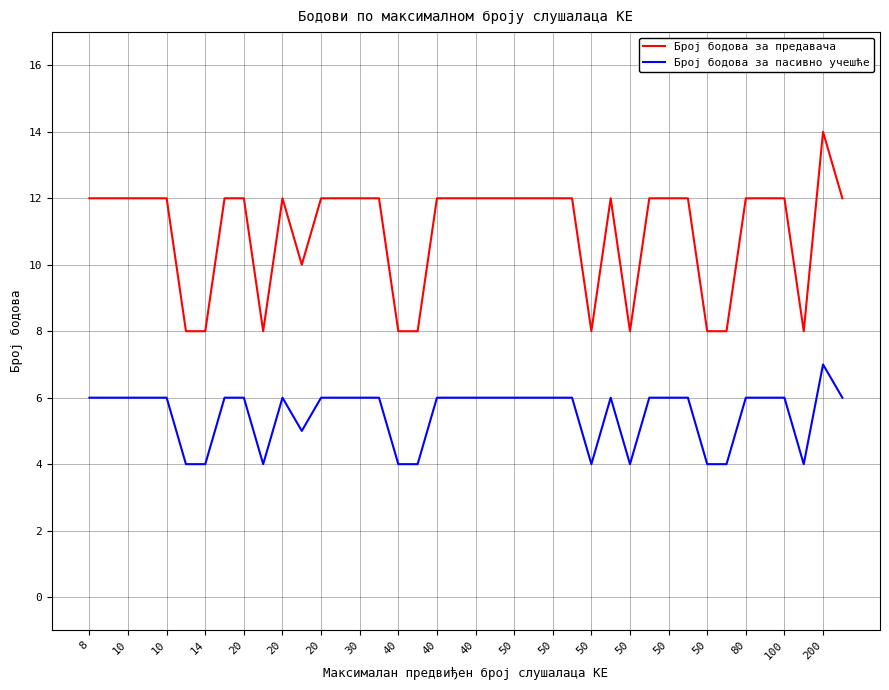

What is the difference between the maximum and minimum values in the Број бодова за предавача series?

6